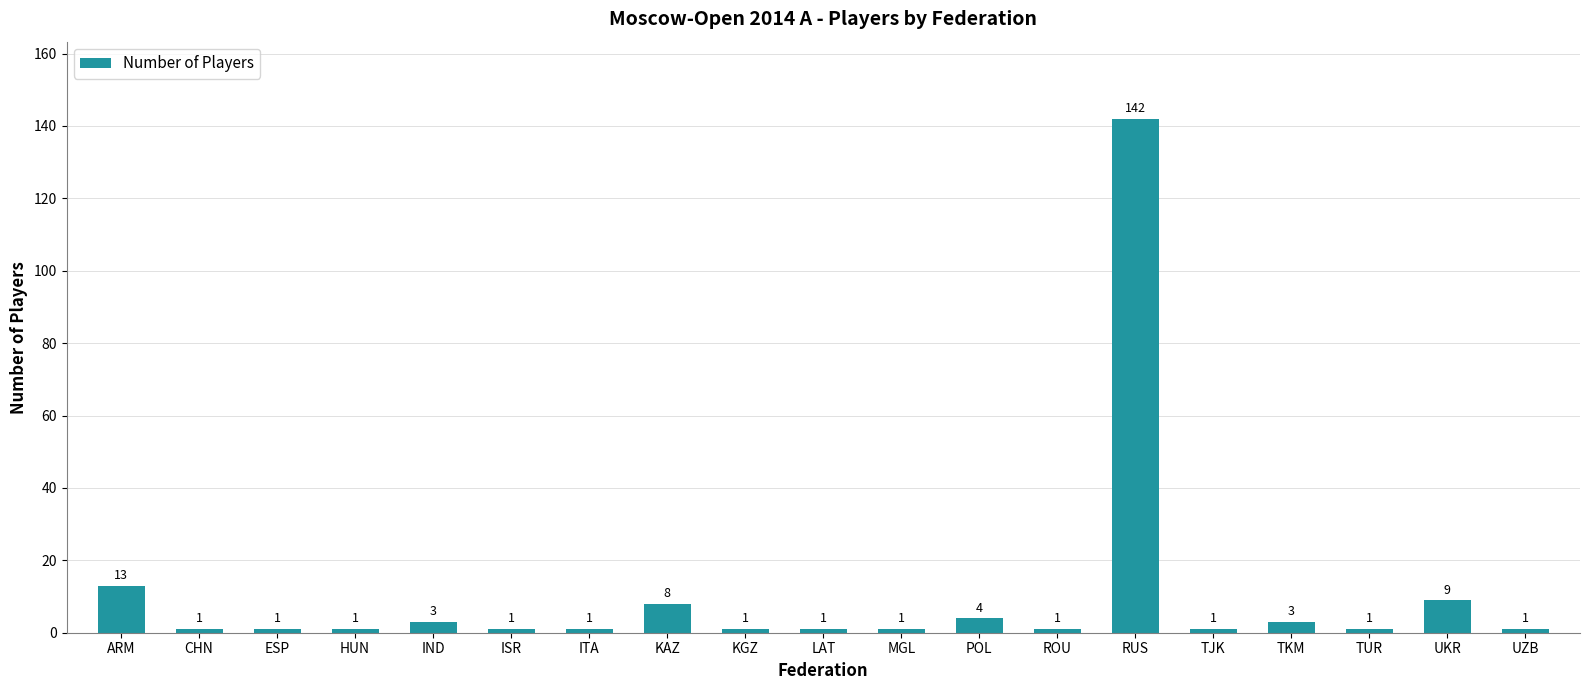

What is the ratio of the value at RUS to the value at UZB?

142.0